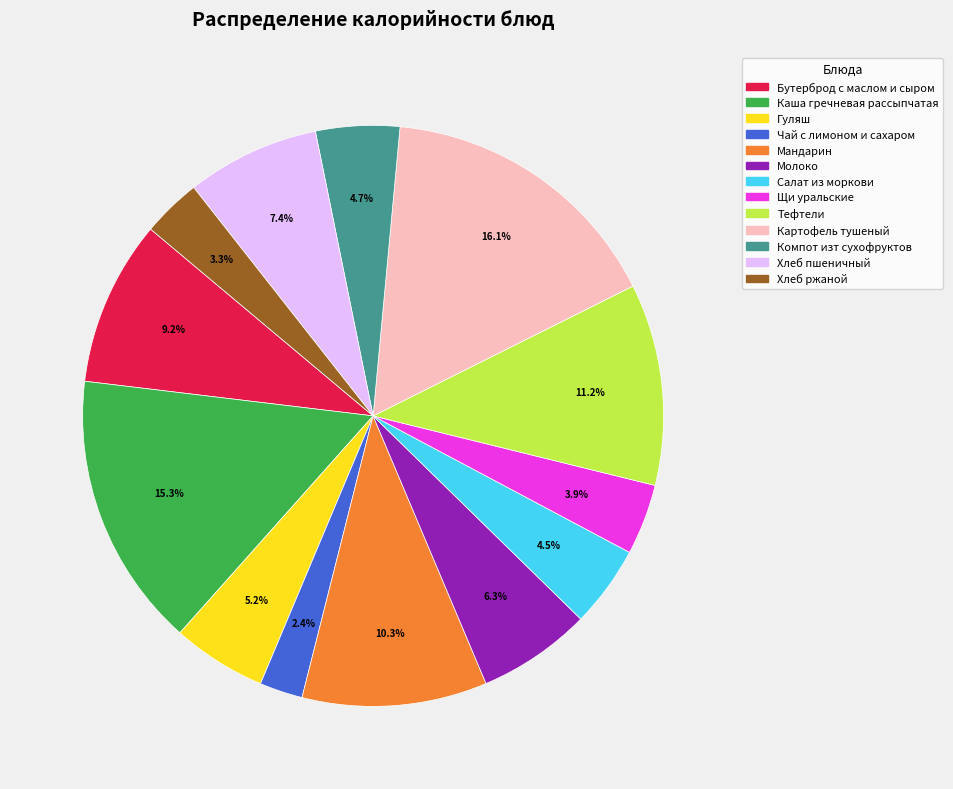

To the nearest percent, what is the average slice percentage?

8%